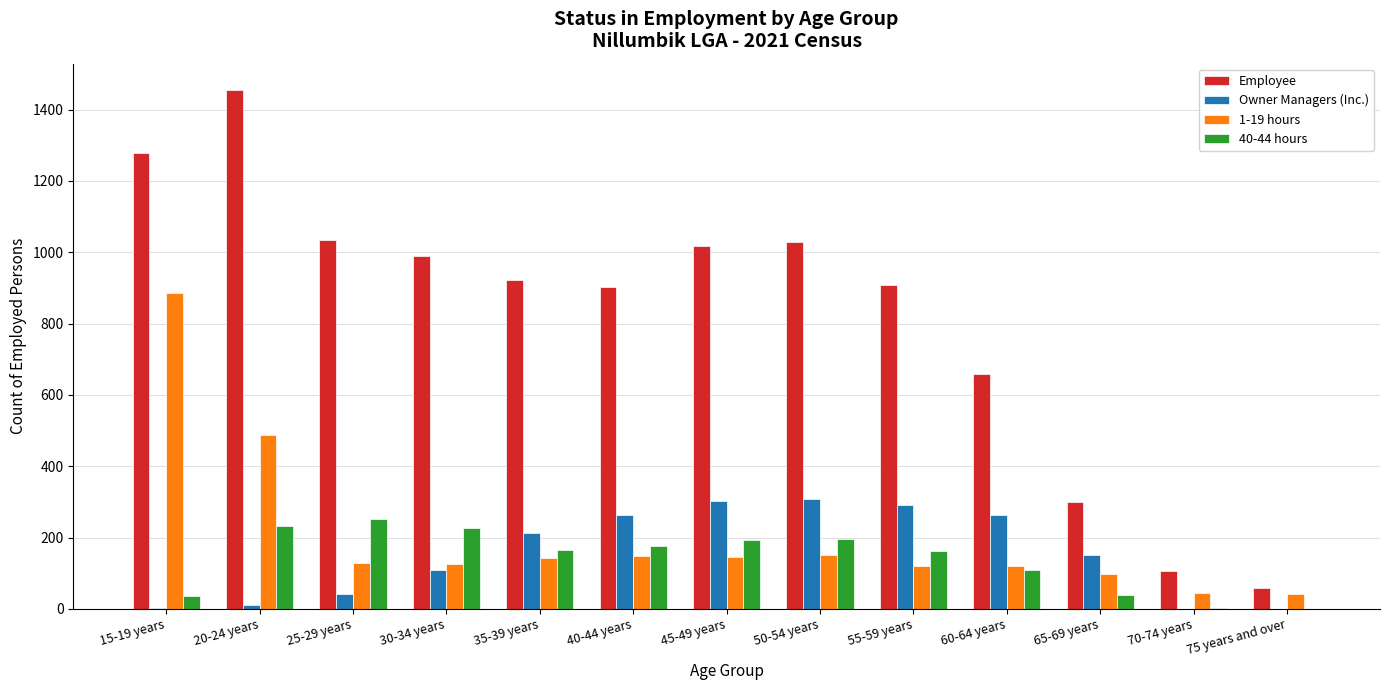

Where is 40-44 hours nearest to the value 125?

60-64 years